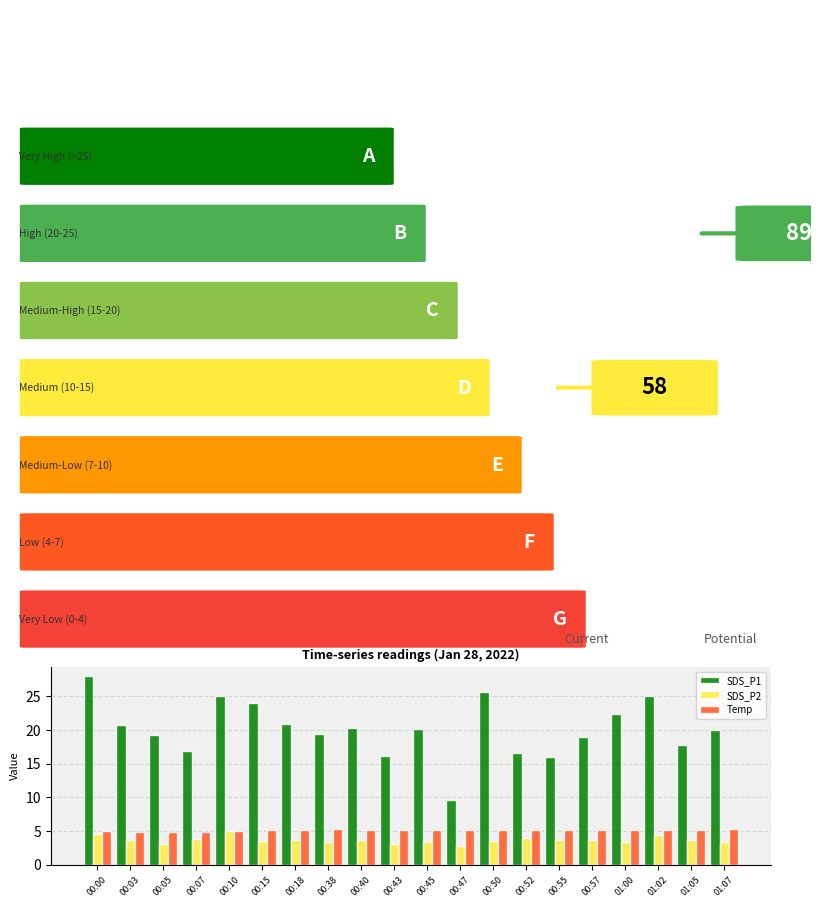

What is the average value of the SDS_P1 series?

20.1